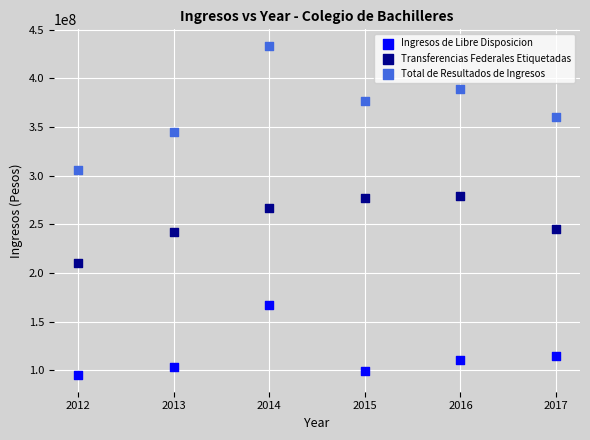

What are all the series names shown in the legend?

Ingresos de Libre Disposicion, Transferencias Federales Etiquetadas, Total de Resultados de Ingresos